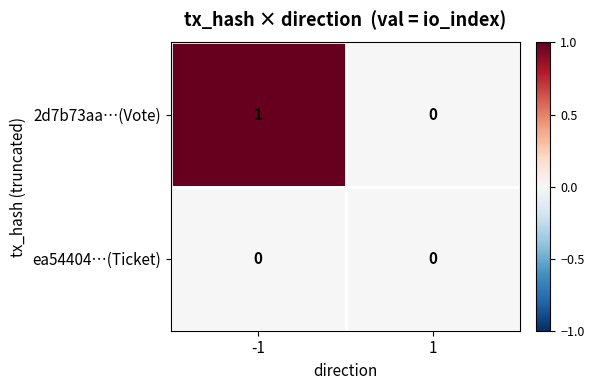

Which series changed the most between -1 and 1?

2d7b73aa…(Vote)